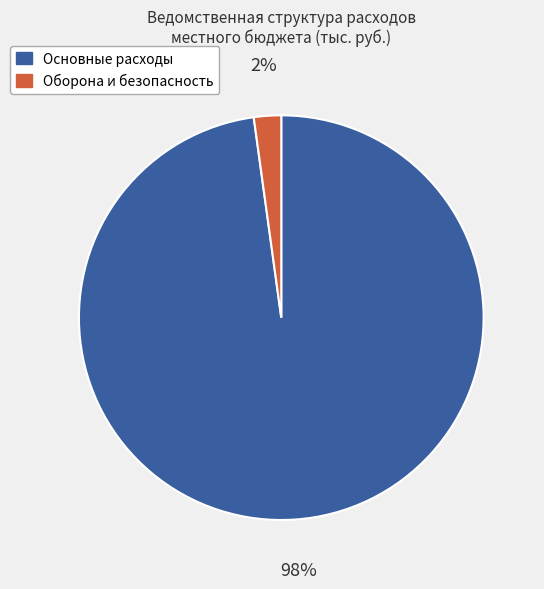

Is there any slice that represents more than half of the pie?

Yes